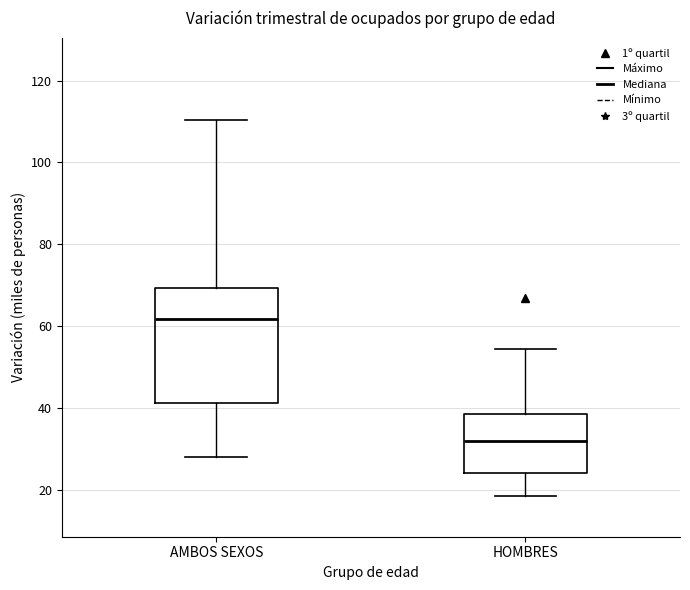

Where does the median line of the box for AMBOS SEXOS sit on the y-axis? The values are not printed on the chart, so give them approximately, as read against the axis.

62